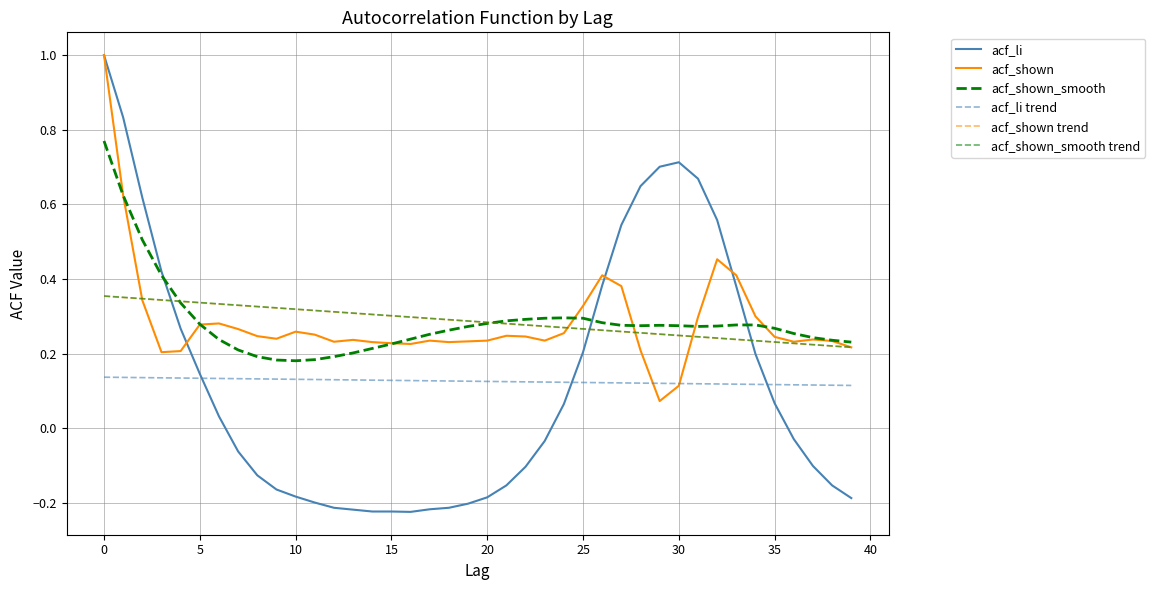

How many lines are shown in the chart?

6